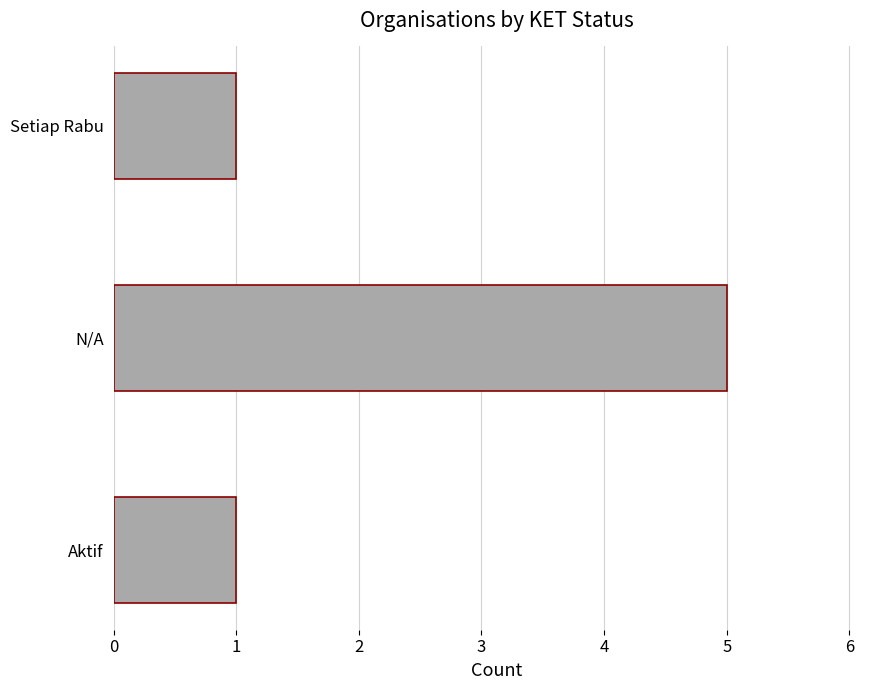

What is the maximum value shown in the chart?

5